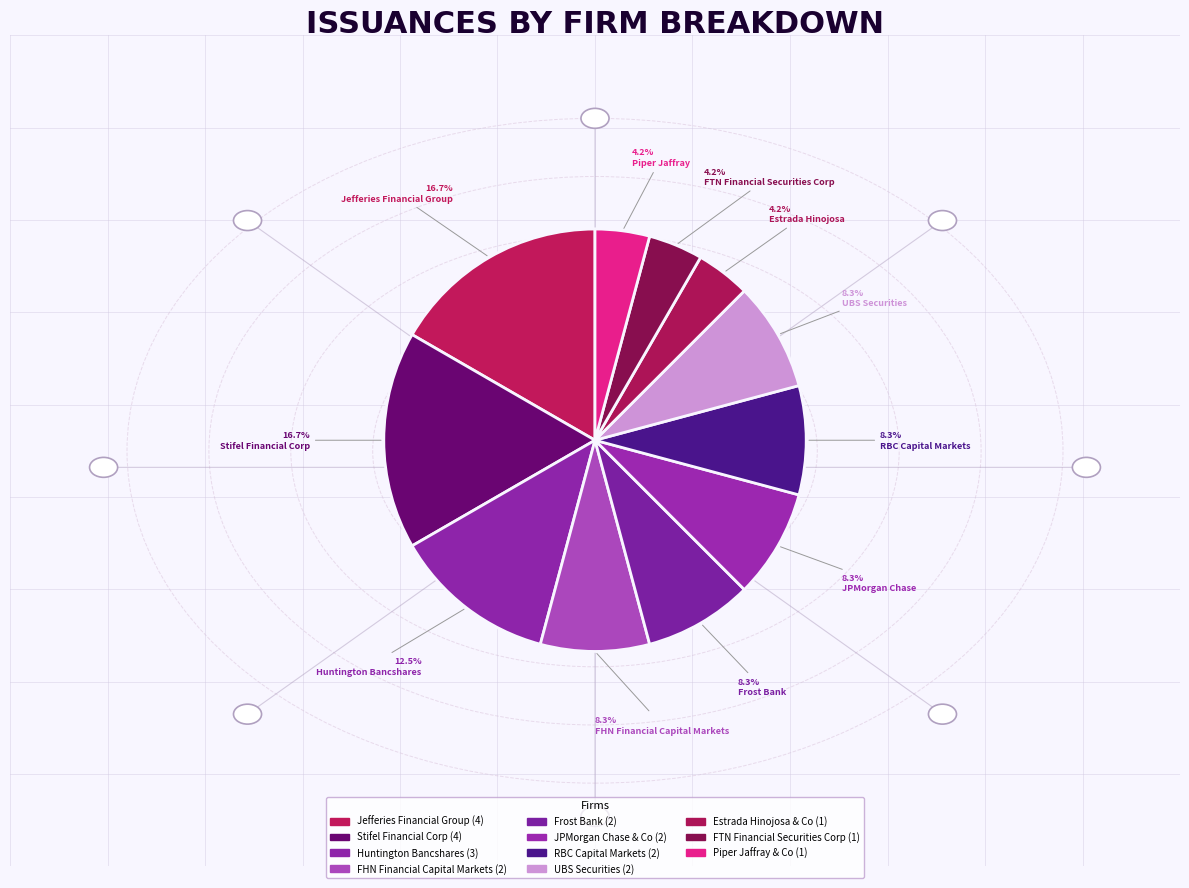

Count the number of slices in the pie.

11